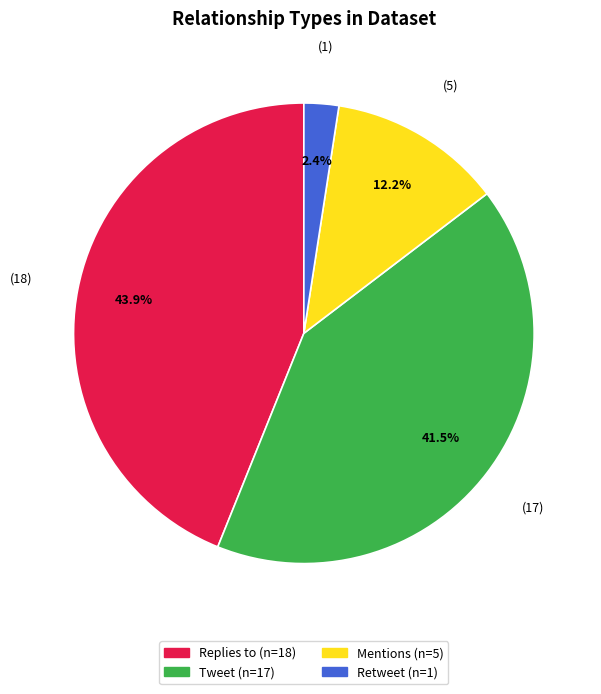

Is there any slice that represents more than half of the pie?

No